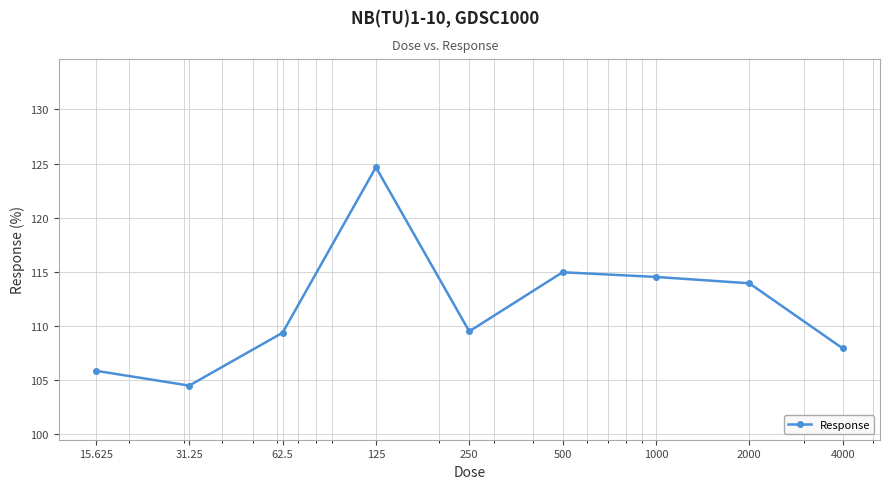

What is the average value?

111.7